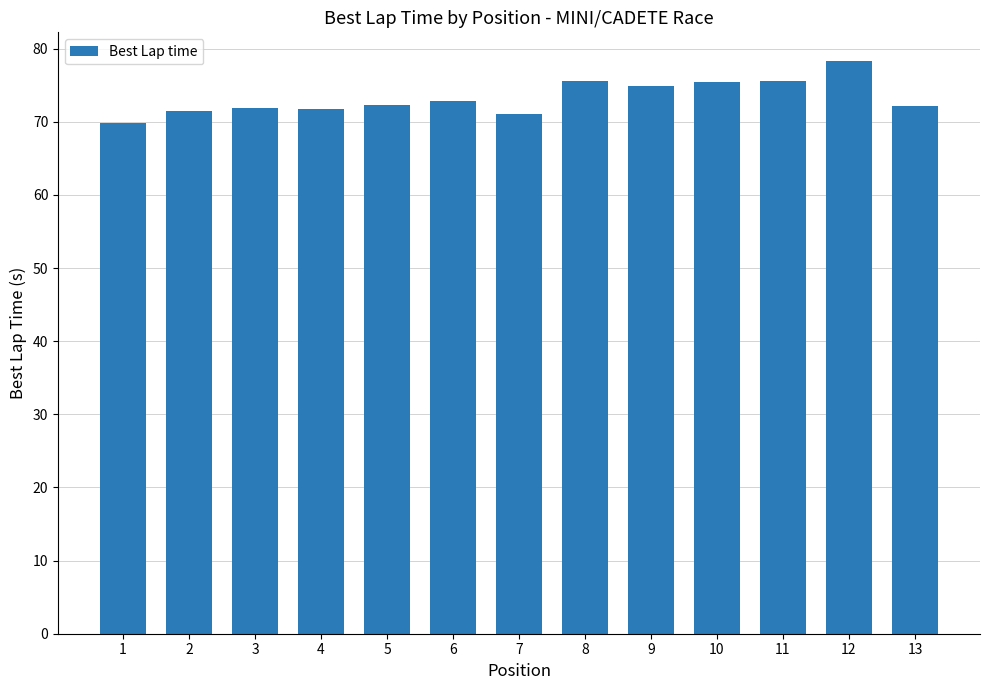

What is the difference between the maximum and minimum values?

8.5